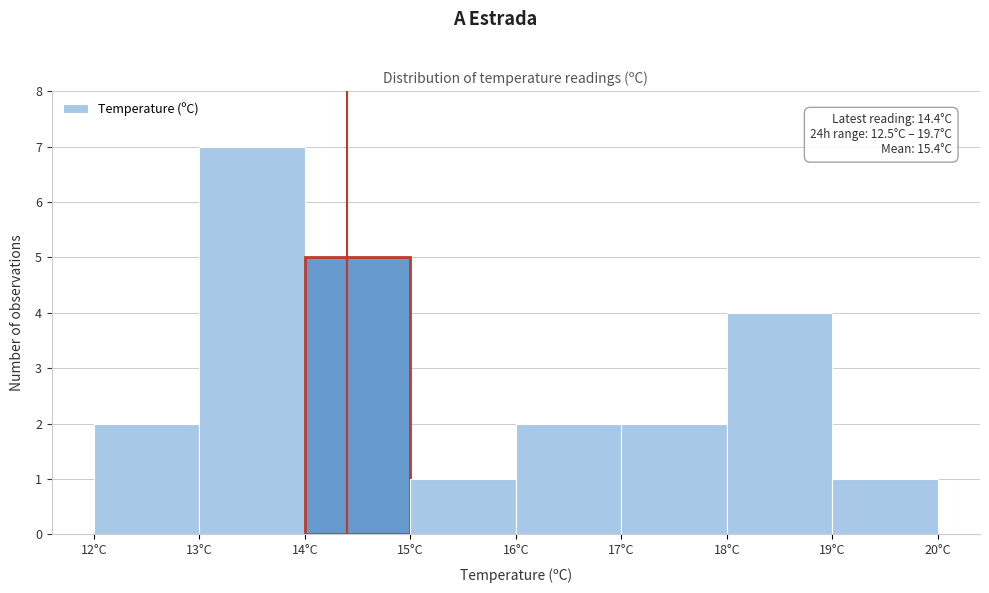

Over which range of the x-axis is the bar tallest?

13 to 14